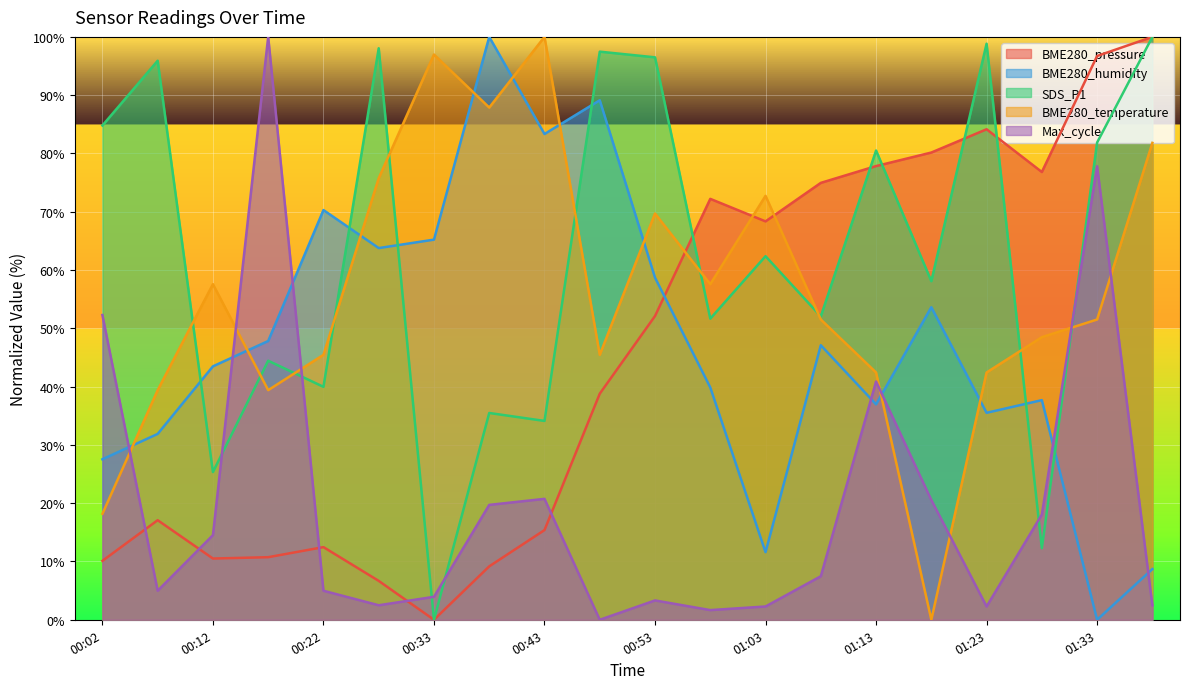

What is the maximum value shown in the chart?

100.0